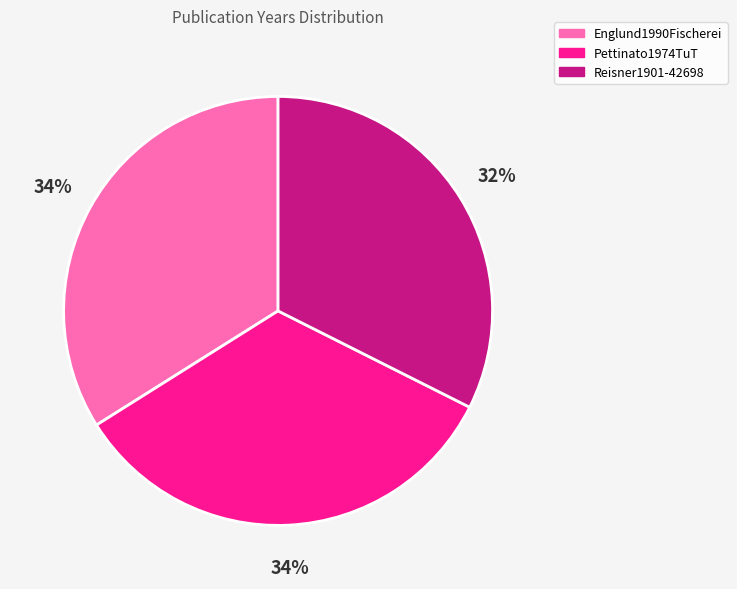

Is Reisner1901-42698 the majority of the pie?

No